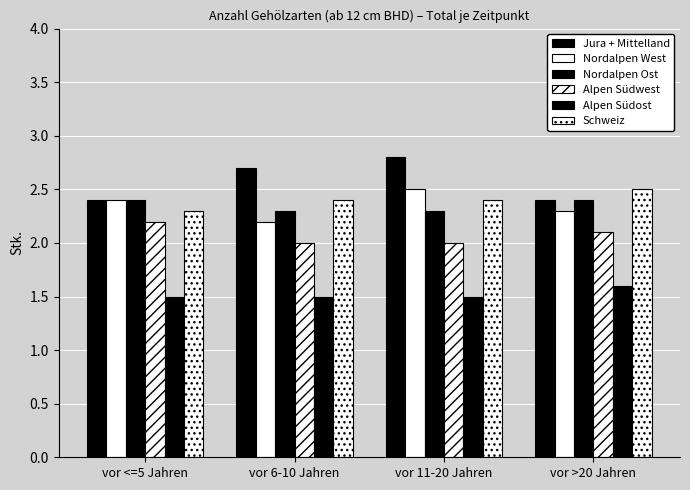

At how many categories does at least one series exceed 2?

4